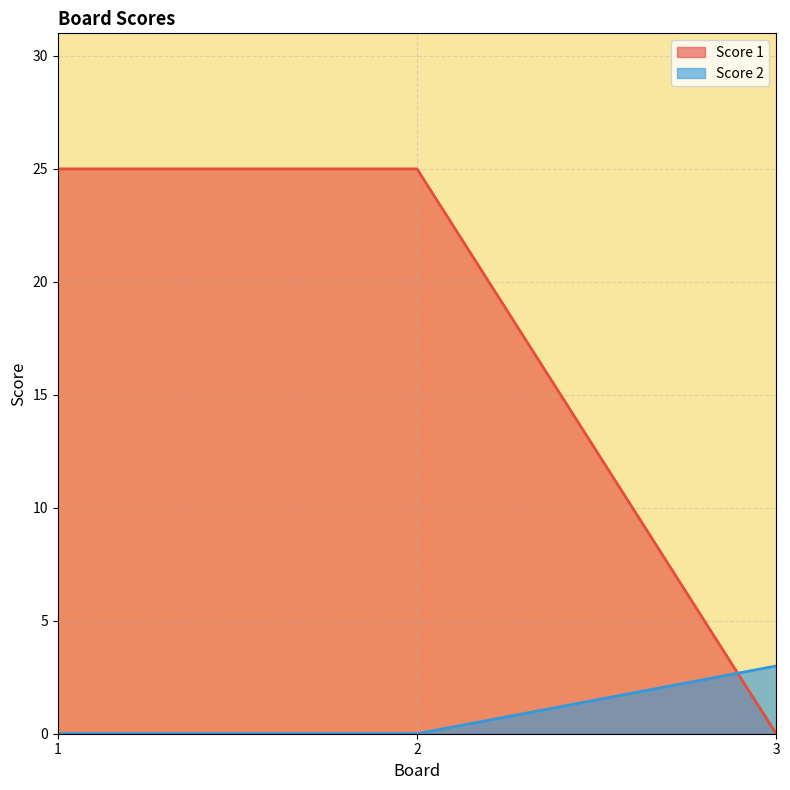

How many categories are shown in the chart?

3